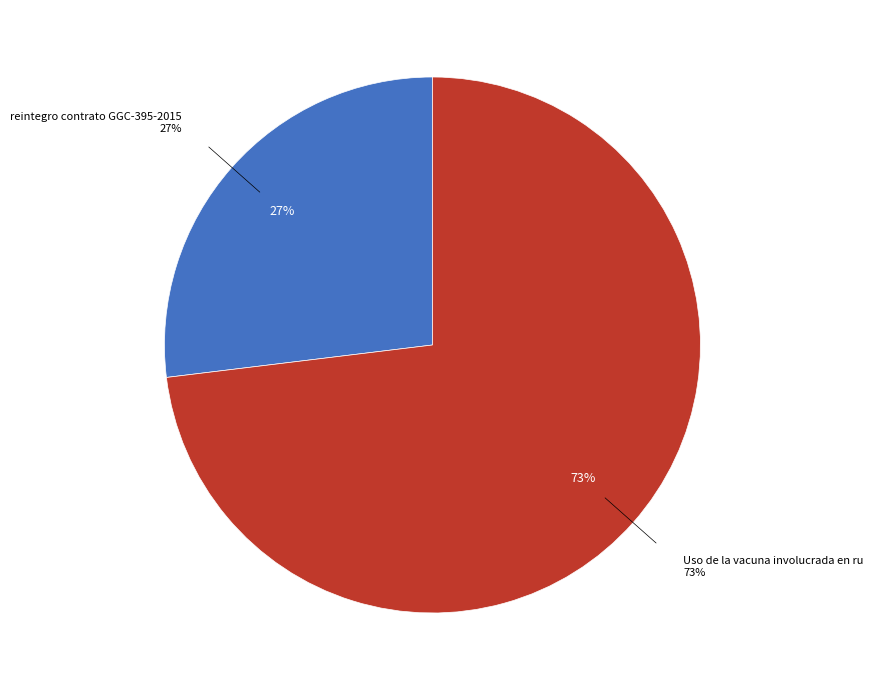

To the nearest percent, what portion does reintegro contrato GGC-395-2015 represent?

27%